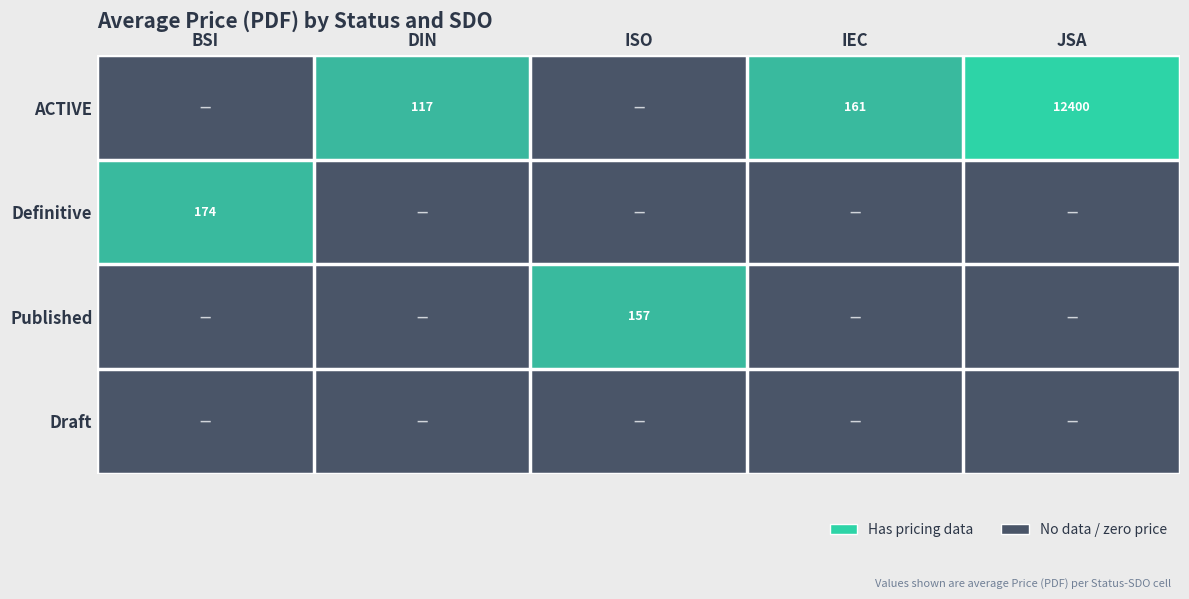

How many distinct data groups are displayed?

4